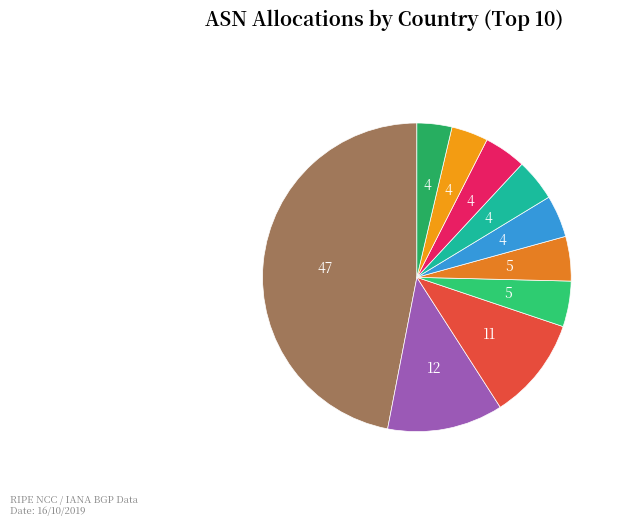

Is there a majority slice in this chart?

No